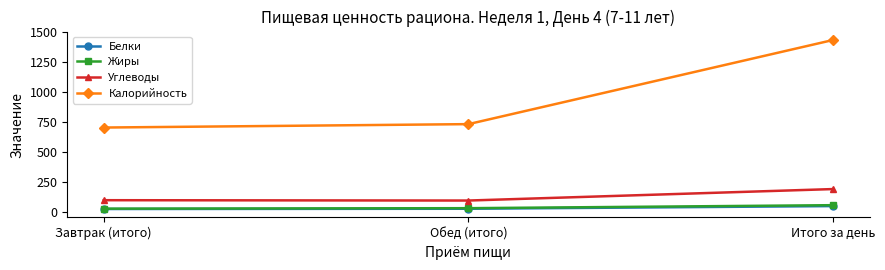

Is it true that Калорийность equals 313.9 at Итого за день?

False